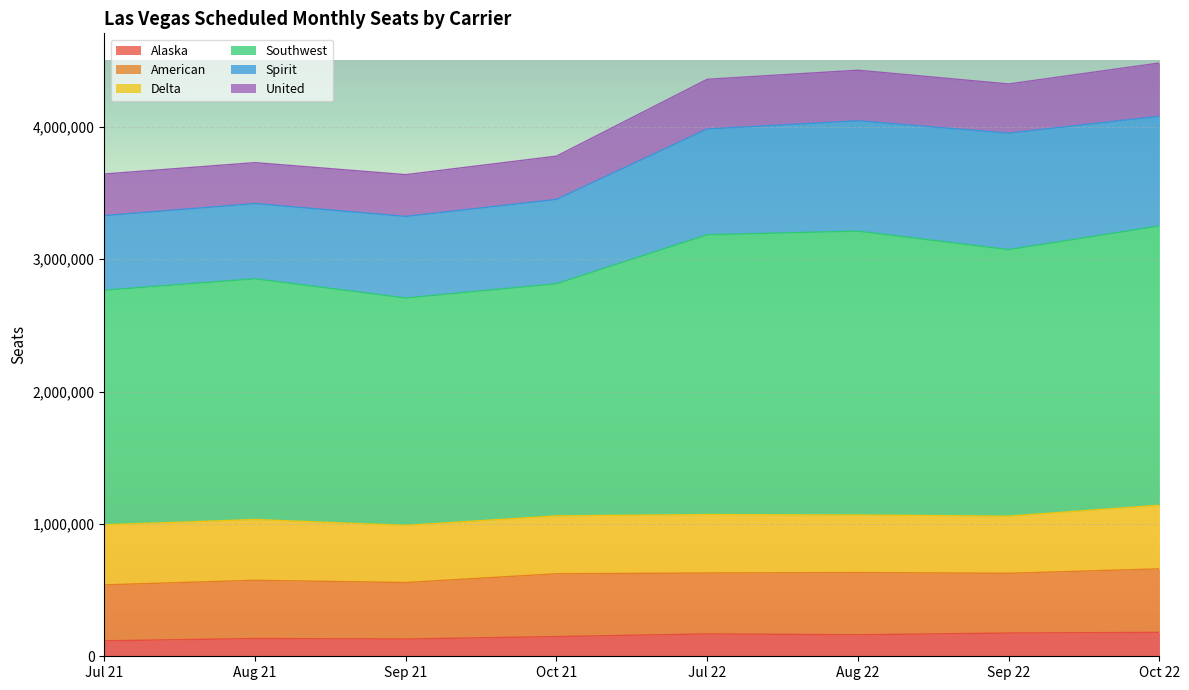

True or false: United and Southwest intersect in this chart.

False